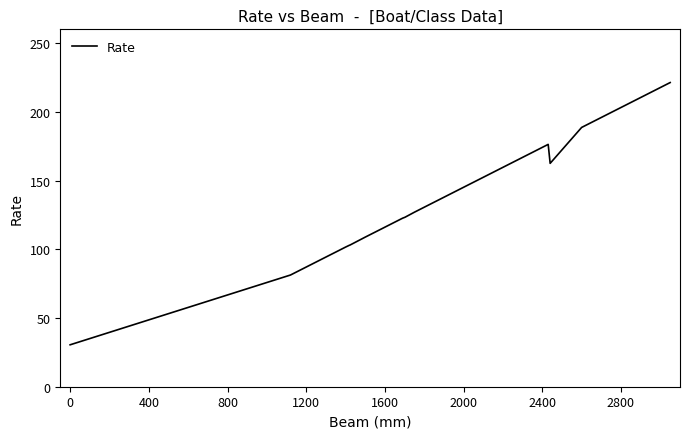

How many lines are shown in the chart?

1